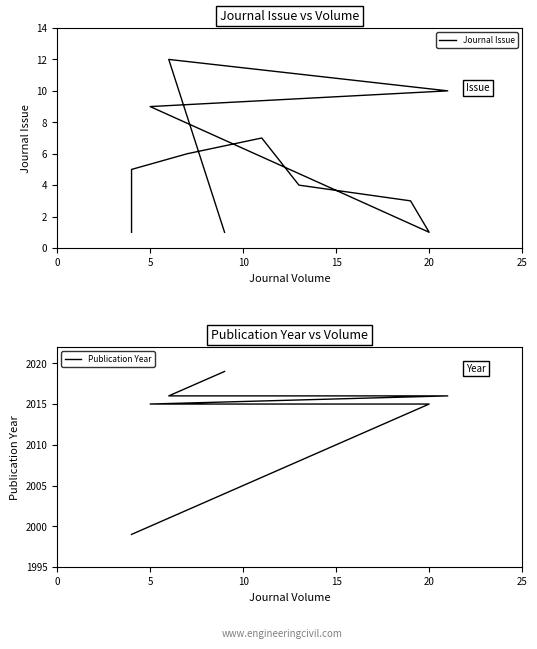

What is the sum of the Publication Year values at 10 and 20?

4008